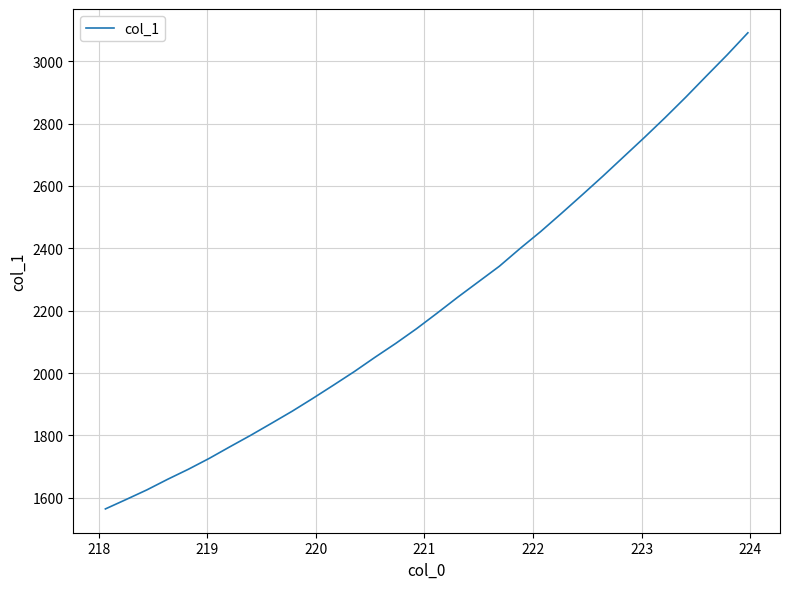

What is the sum of all values?

71172.3